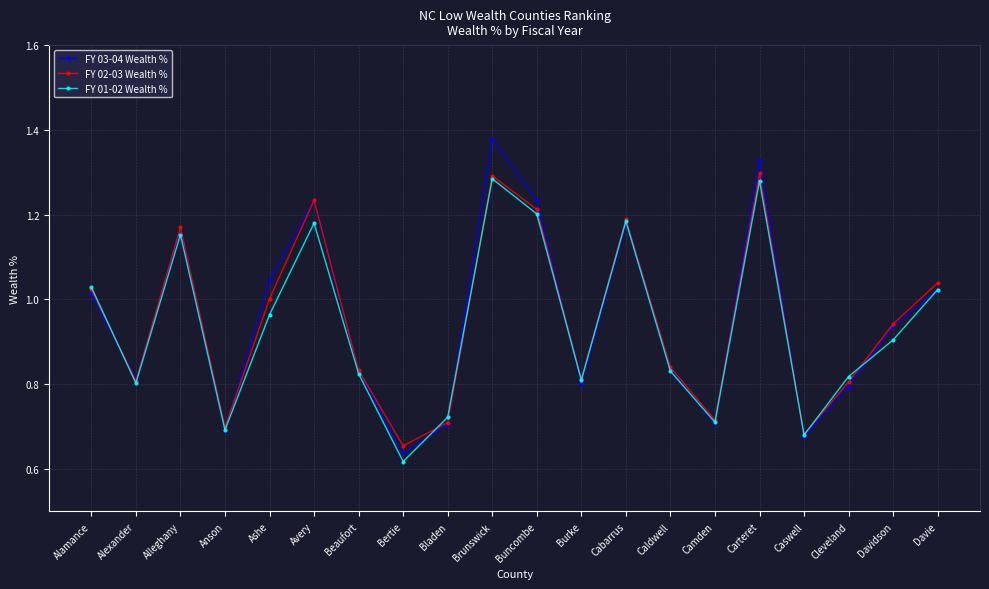

True or false: FY 02-03 Wealth % has a value of 1.1 at Caswell.

False